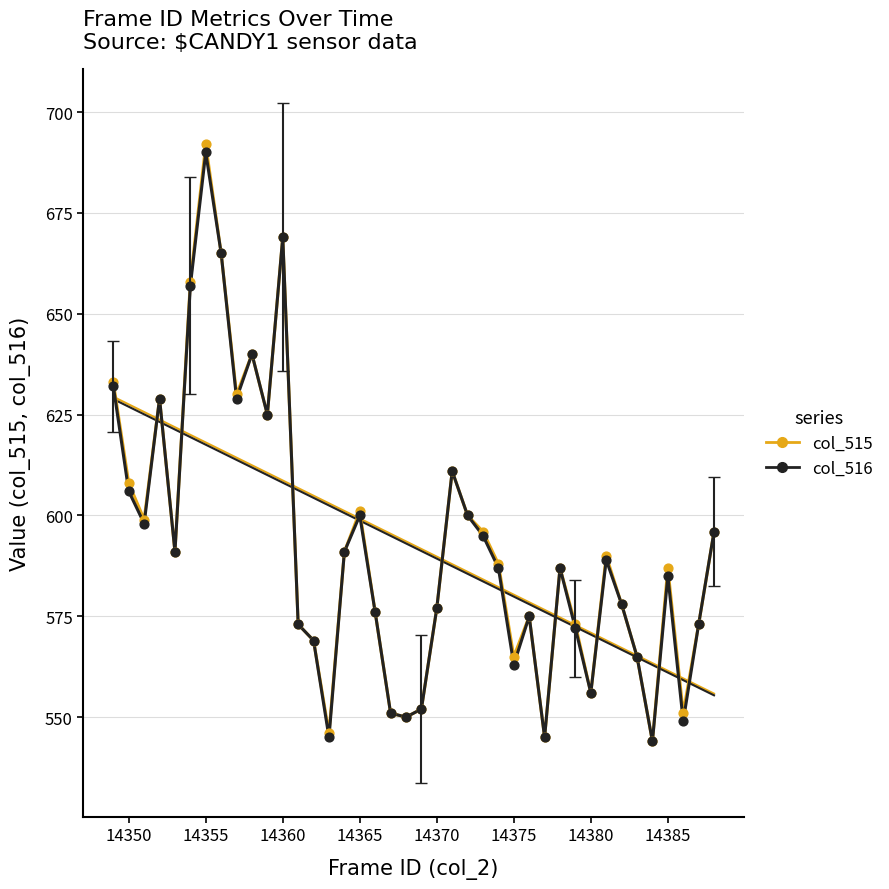

Which series has the largest Y range (max minus min)?

col_515